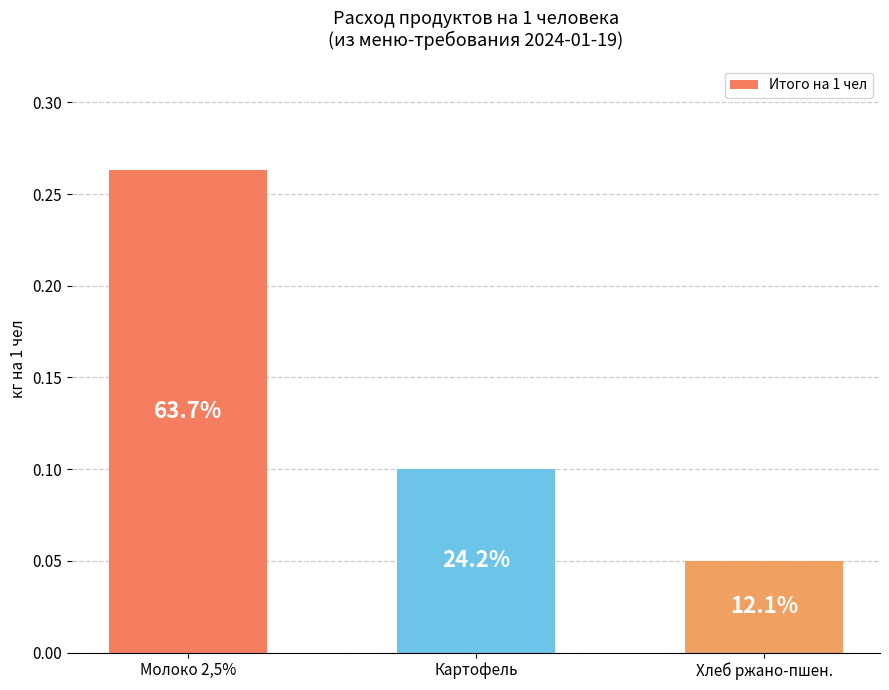

What is the label of the 3rd bar from the right?

Молоко 2,5%